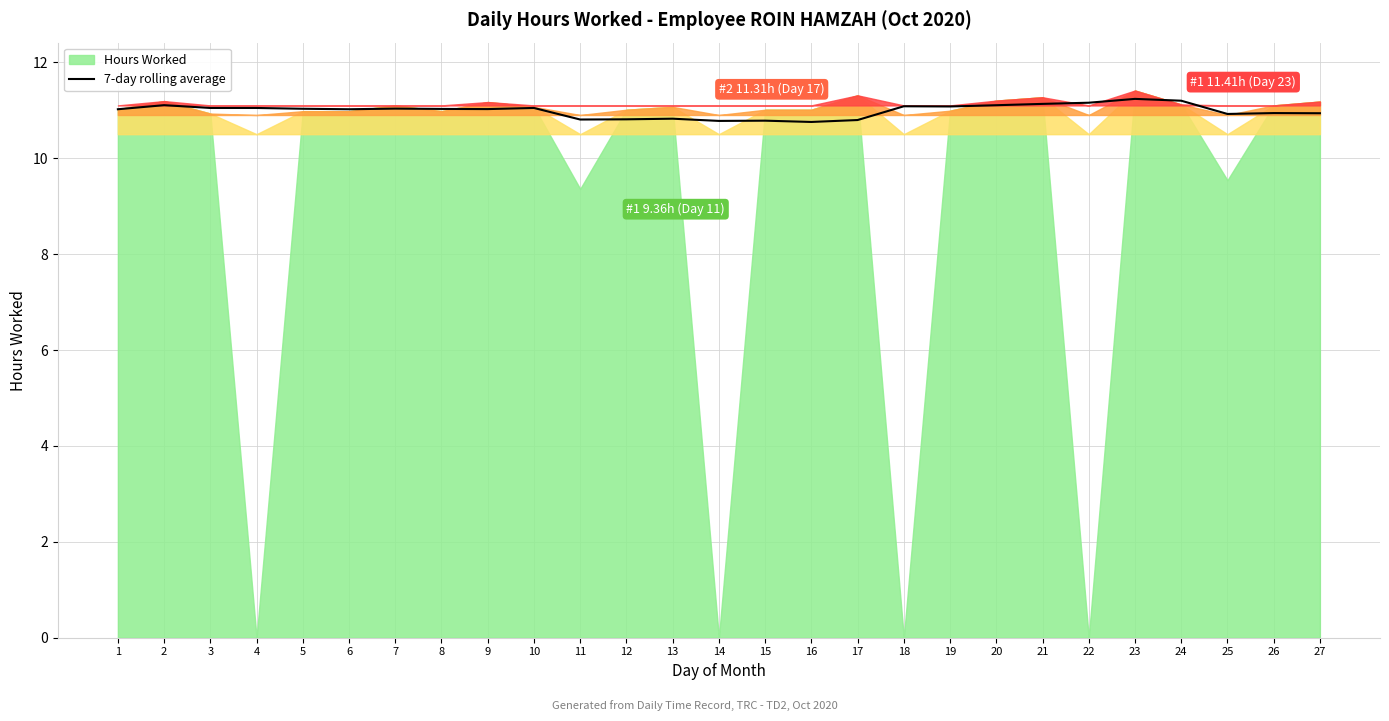

True or false: 7-day rolling average has a value of 19.8 at 22.

False